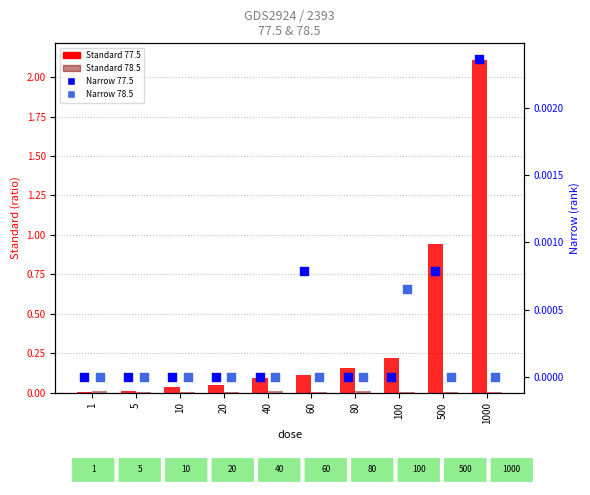

Which series has the widest spread of Y values?

Standard_77.5